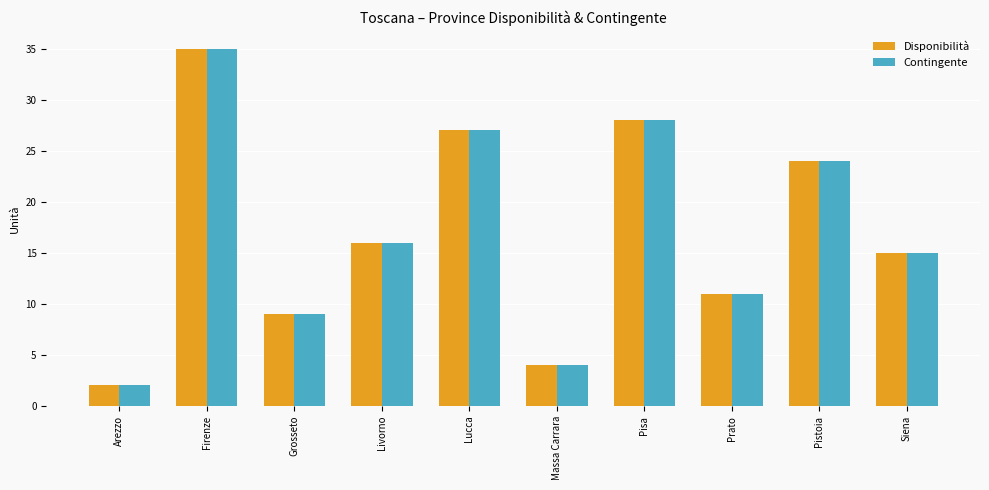

What is the sum of the Contingente values at Massa Carrara and Pistoia?

28